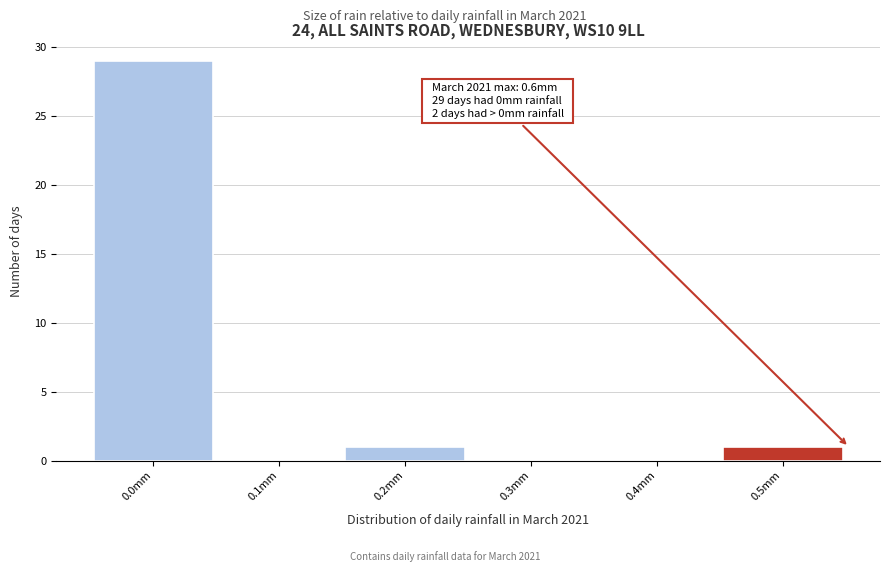

Reading left to right, extract all data points from this chart.

0.0mm=29	0.1mm=0	0.2mm=1	0.3mm=0	0.4mm=0	0.5mm=1